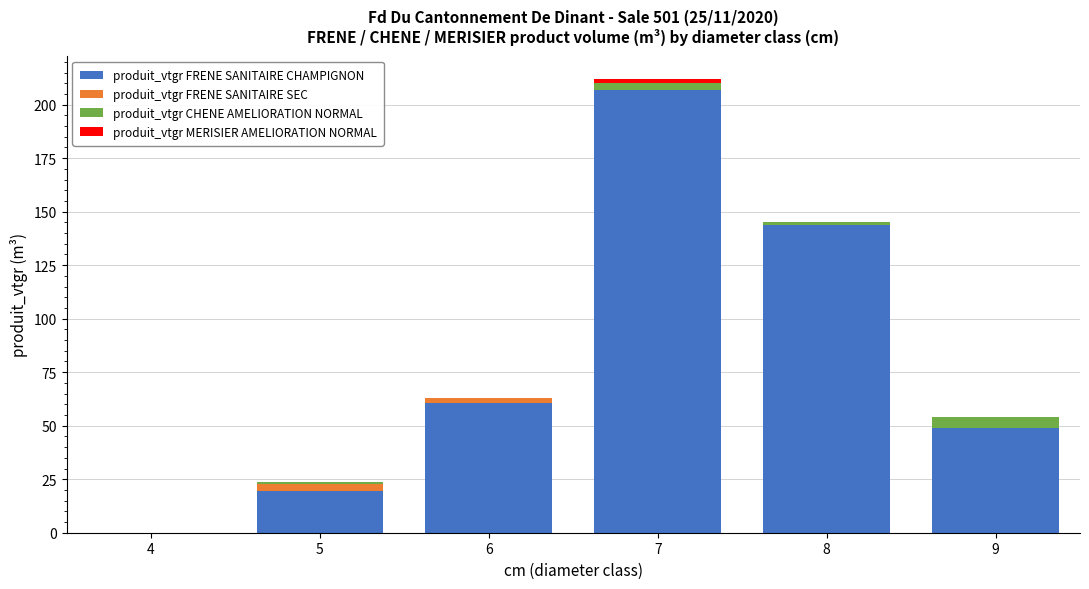

At which category is the sum across all series the highest?

7